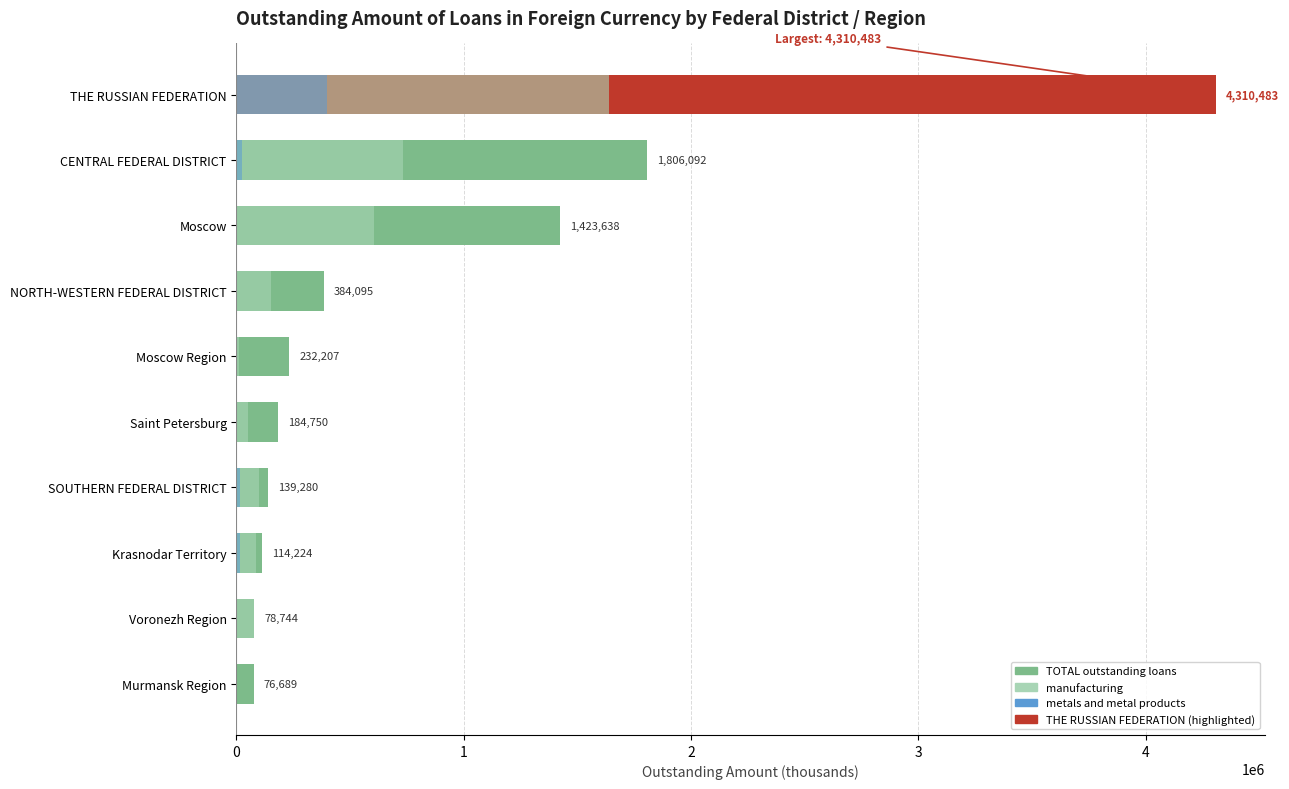

What is the value of the metals and metal products bar at the 3rd from the left?

15558